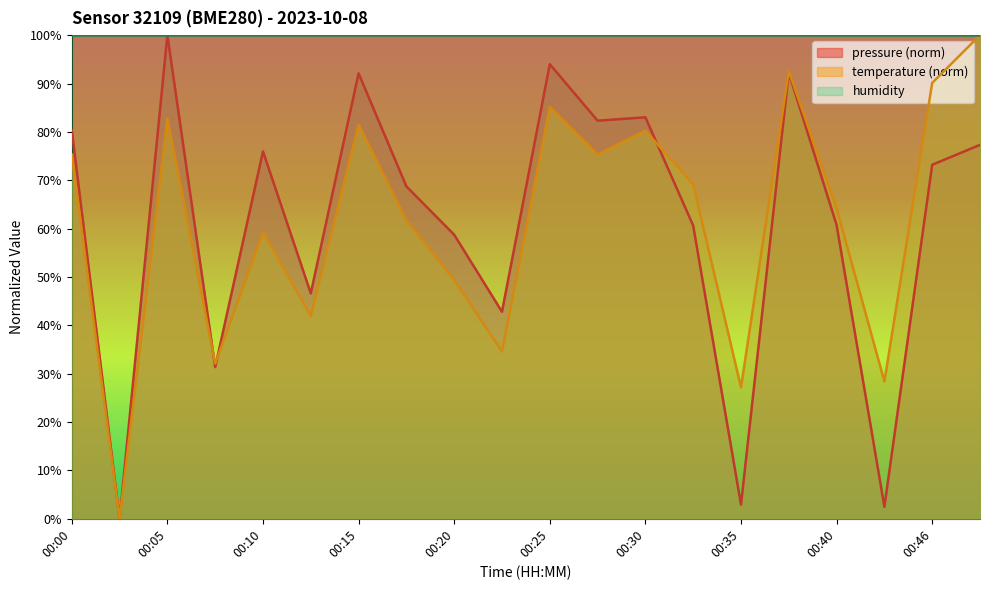

Rank the series by their maximum value, from highest to lowest.

pressure, temperature